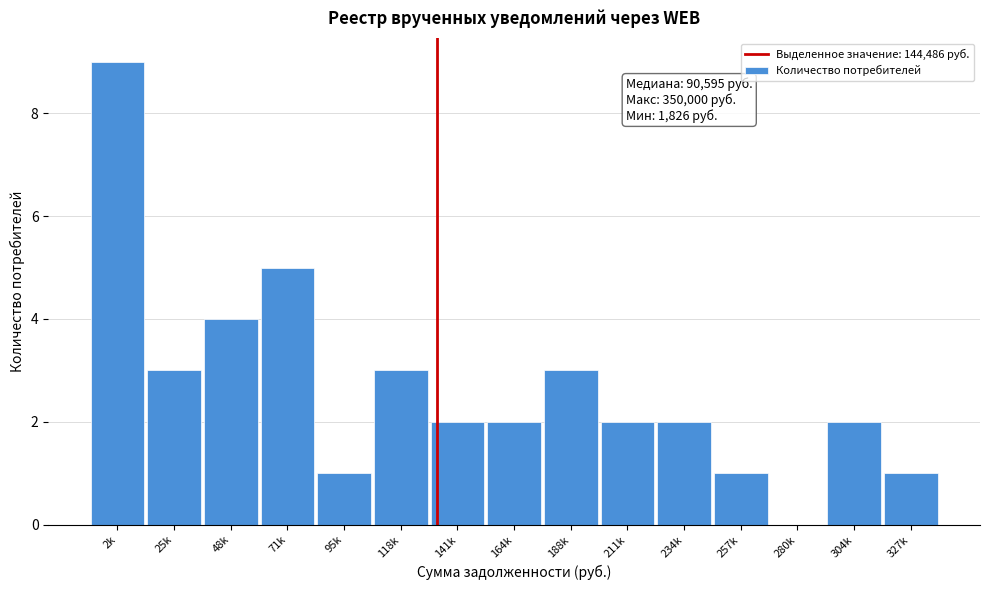

Reading right to left, list all the values displayed in this chart.

327k=1	304k=2	280k=0	257k=1	234k=2	211k=2	188k=3	164k=2	141k=2	118k=3	95k=1	71k=5	48k=4	25k=3	2k=9